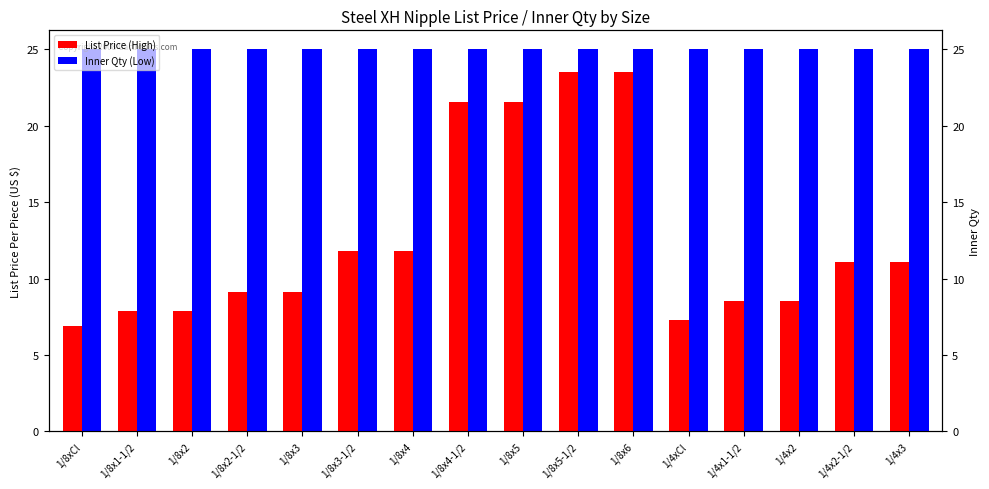

What is the maximum value for List Price (High)?

23.5